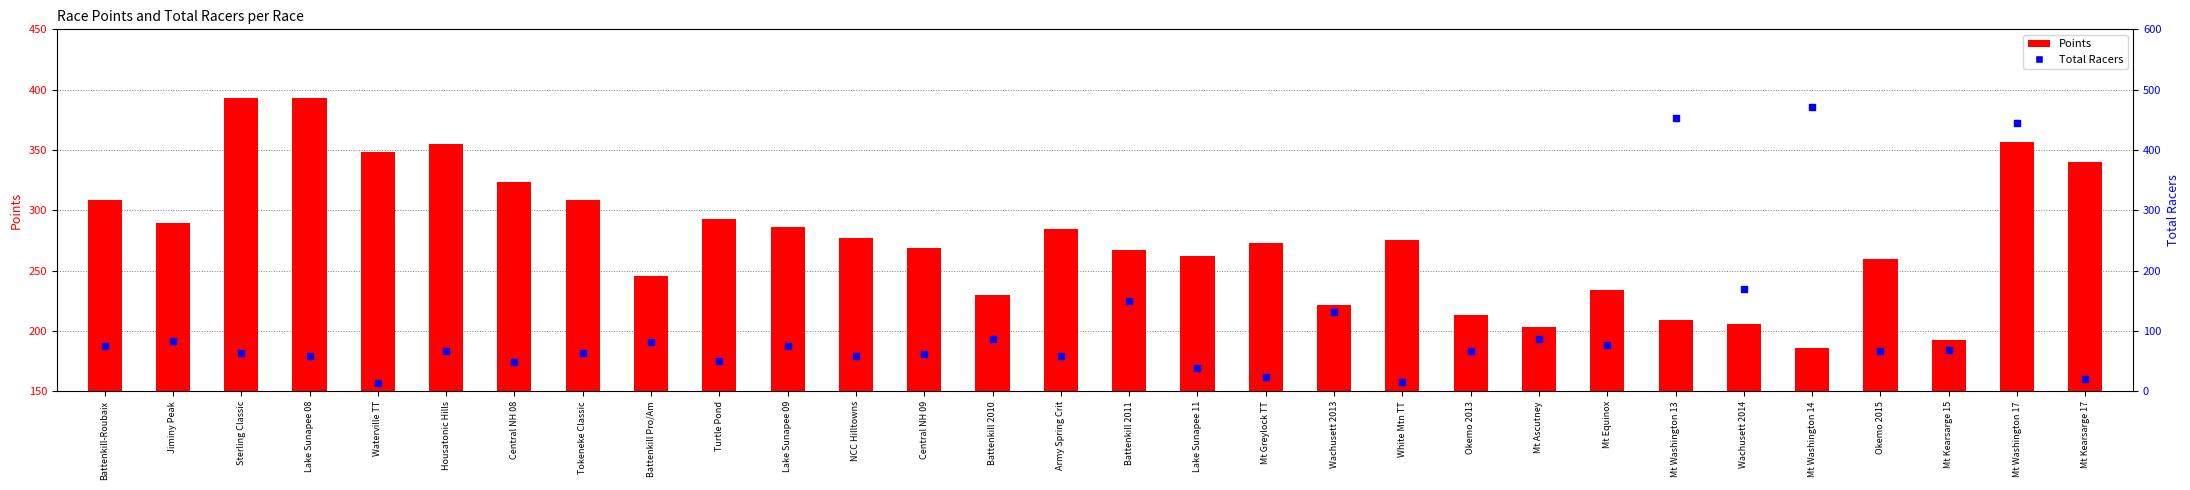

At which category is the sum across all series the highest?

Mt Washington 17